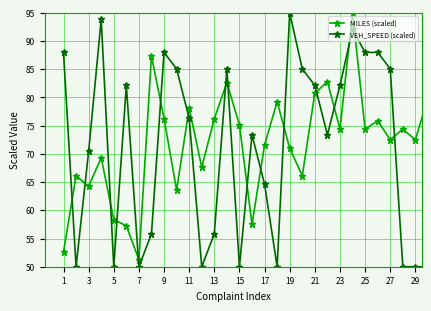

What is the lowest value of the MILES (scaled) series?

51.2